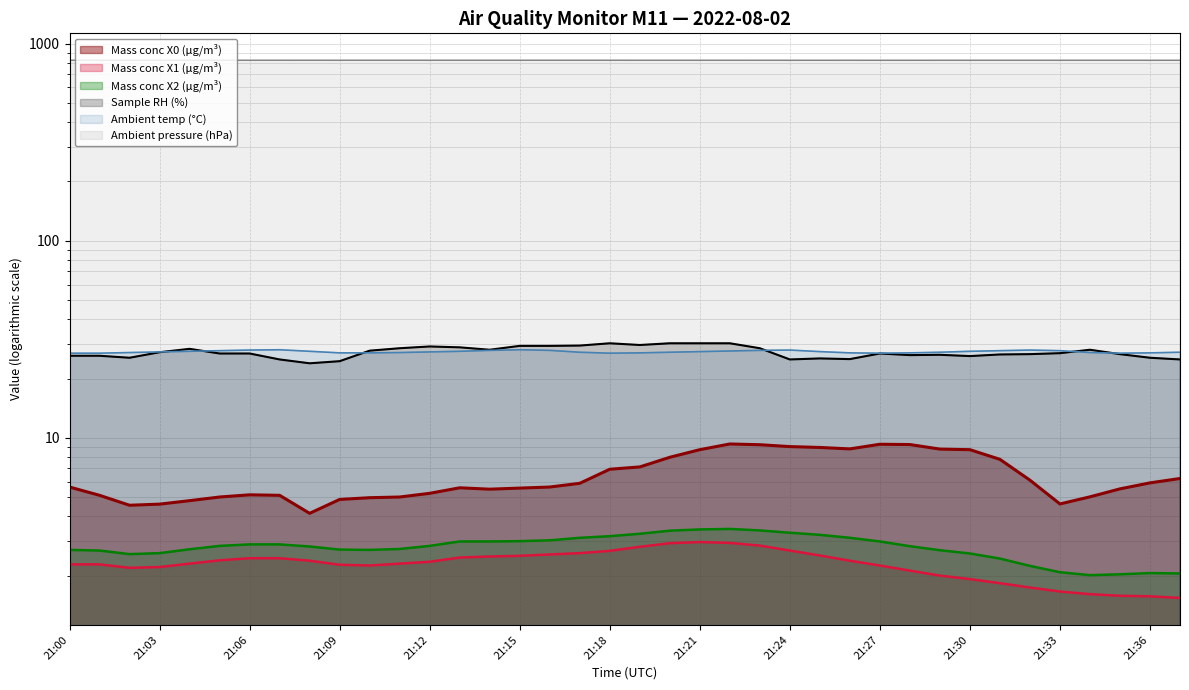

True or false: Mass conc X0 (μg/m³) has a value of 5.6 at 21:16.

True